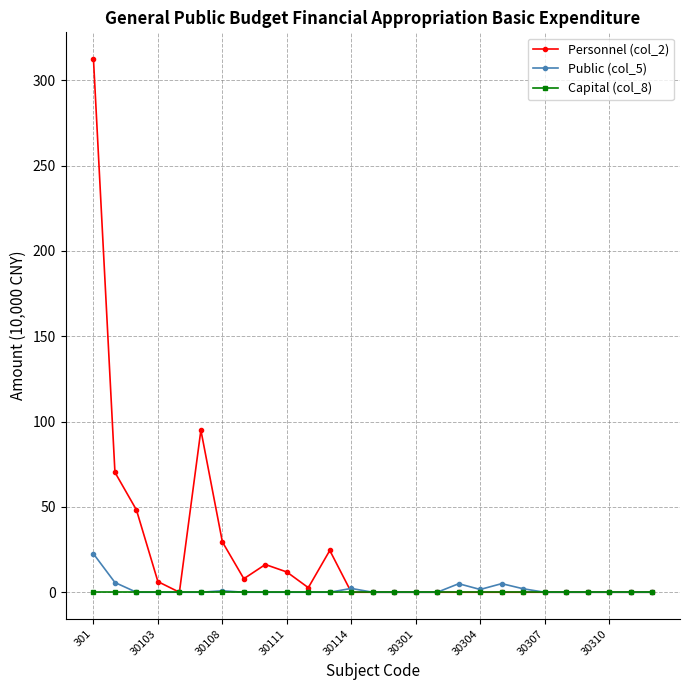

What is the highest value of the Personnel (col_2) series?

312.4